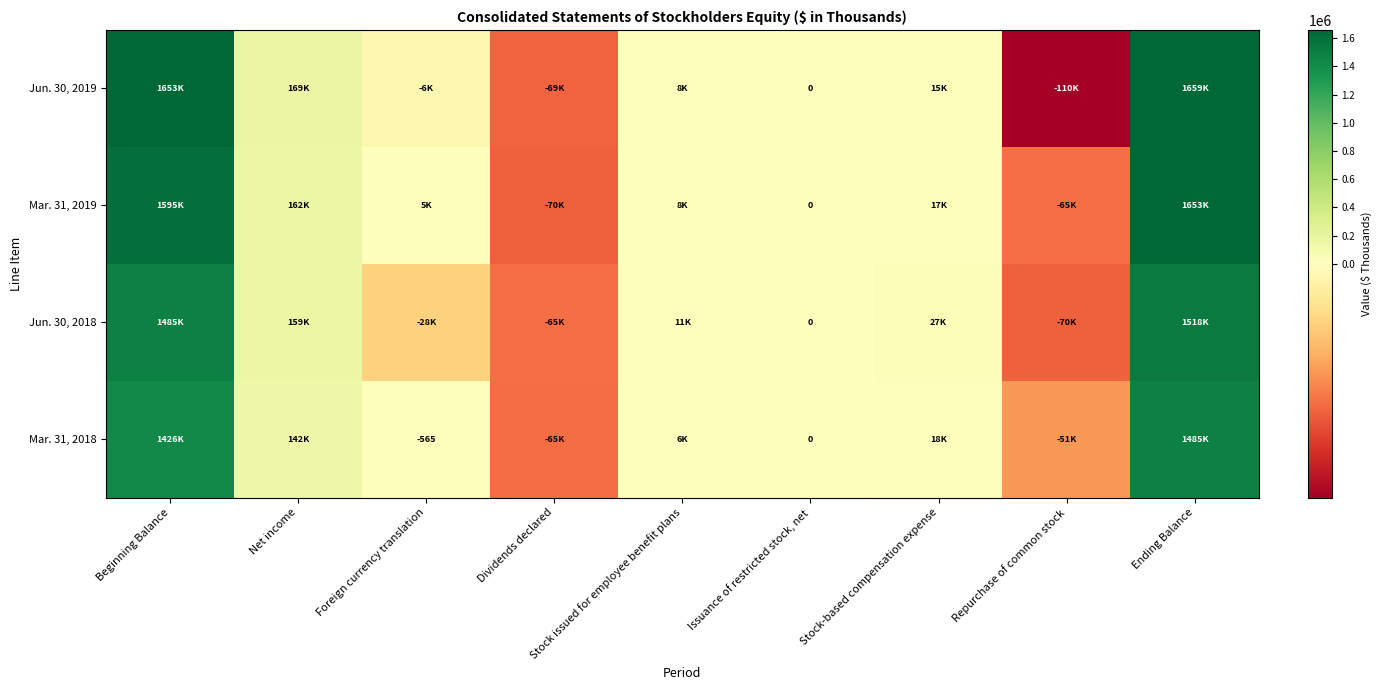

At Dividends declared, list the series in order from largest to smallest.

Jun. 30, 2018, Mar. 31, 2018, Jun. 30, 2019, Mar. 31, 2019